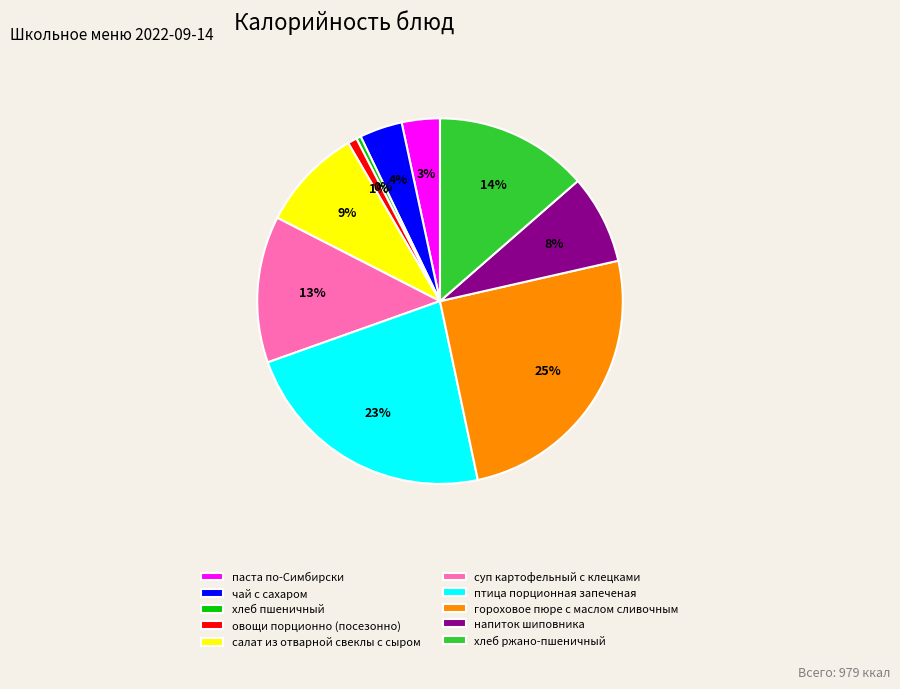

Combined, do овощи порционно (посезонно) and суп картофельный с клецками account for over 50%?

No